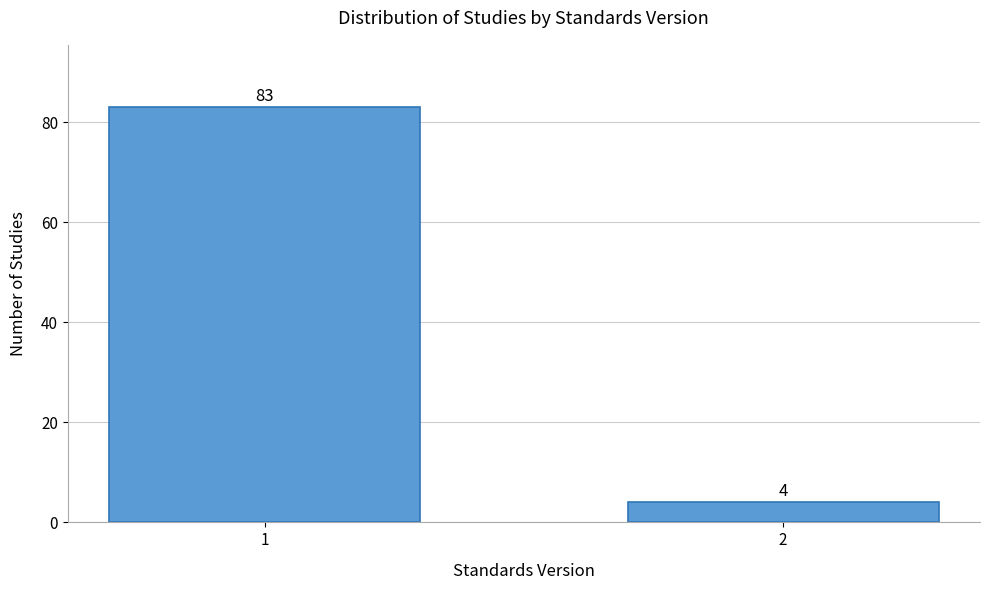

Reading left to right, transcribe all the data shown in this chart.

1=83	2=4